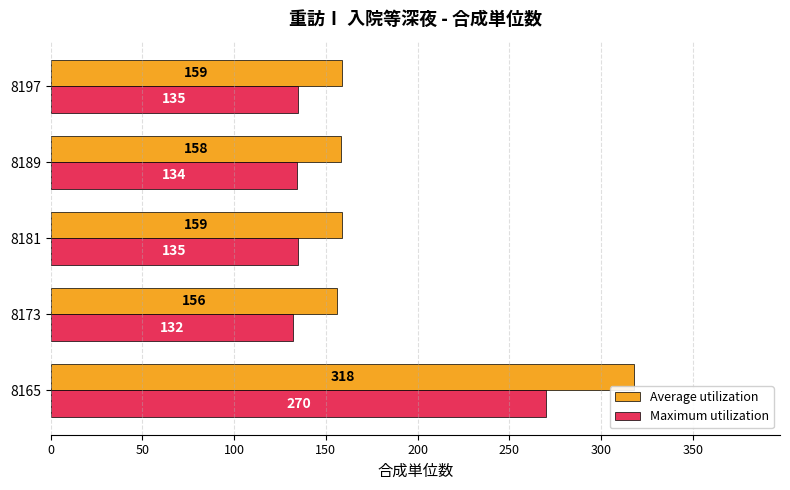

List the series in order of their overall mean, lowest first.

Maximum utilization, Average utilization